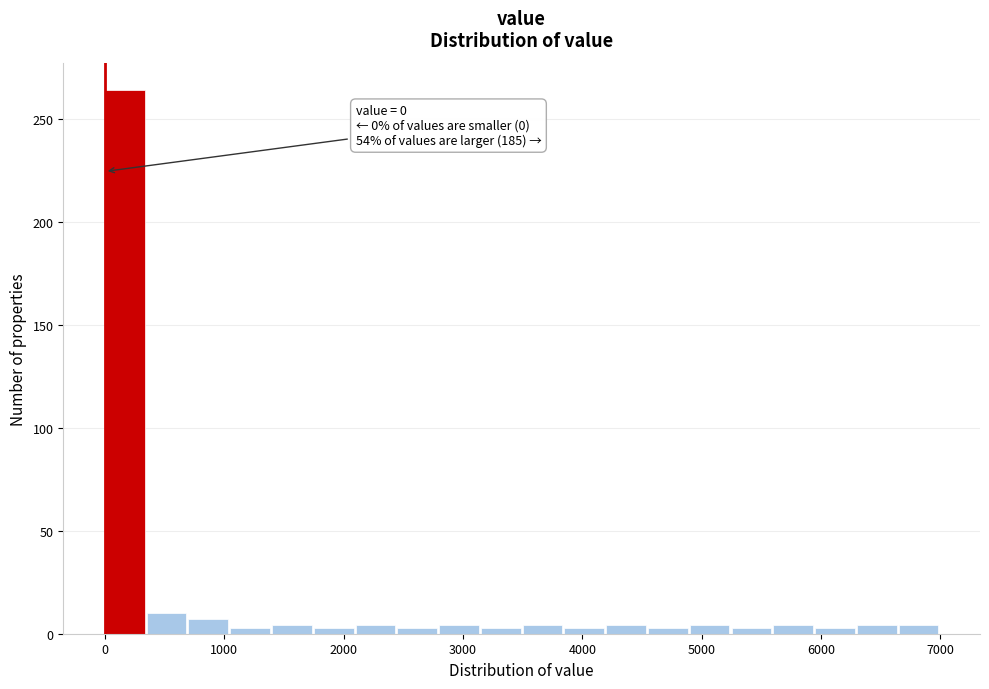

Read against the x-axis, roughly where is the centre of the tallest bar?

200